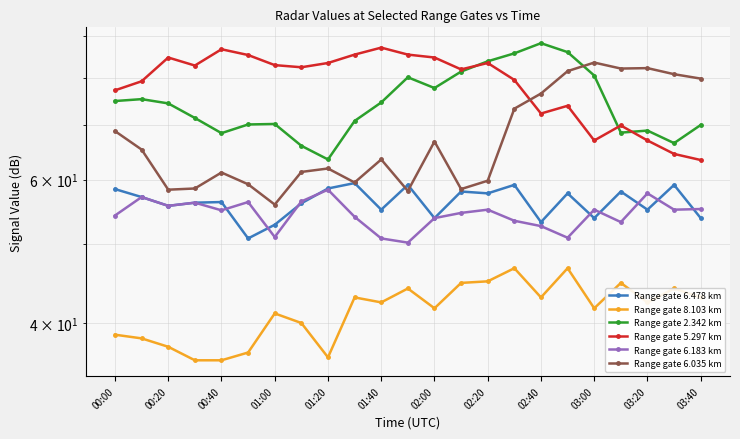

Which series changed the most between 03:40 and 21?

Range gate 6.035 km